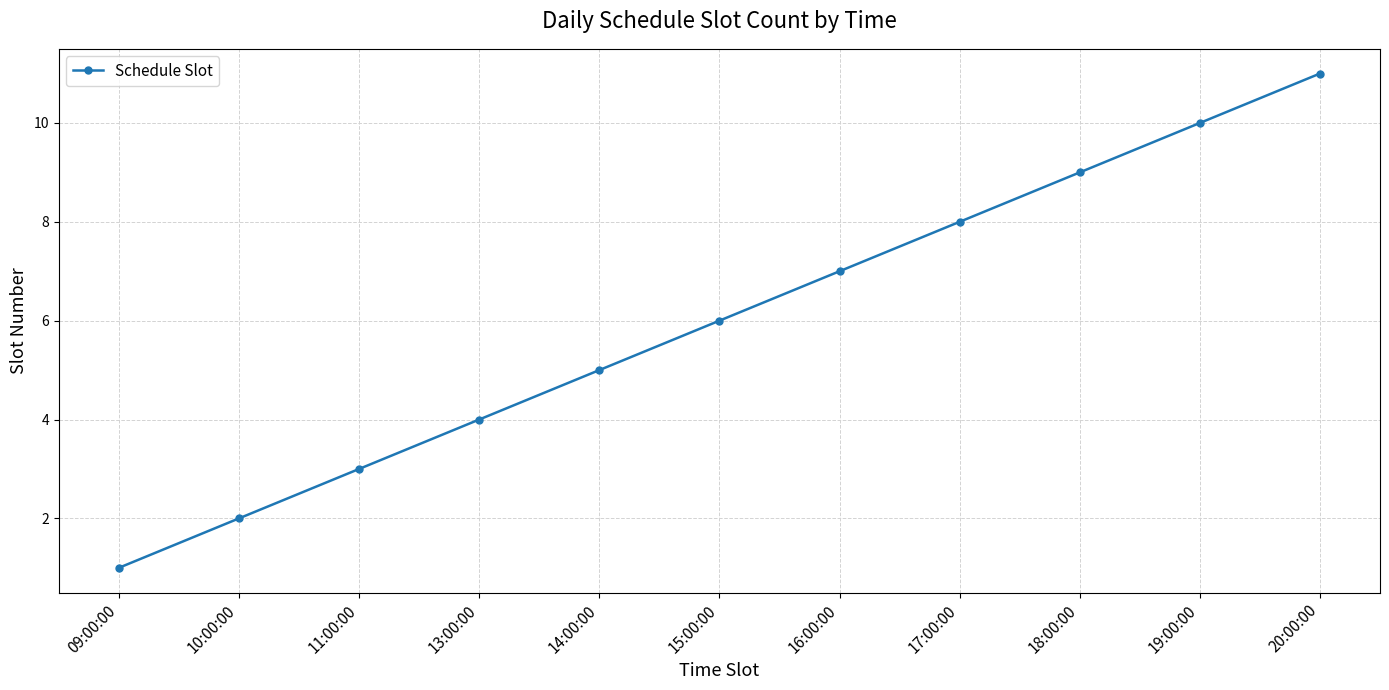

What is the difference between the values at 10:00:00 and 15:00:00?

4